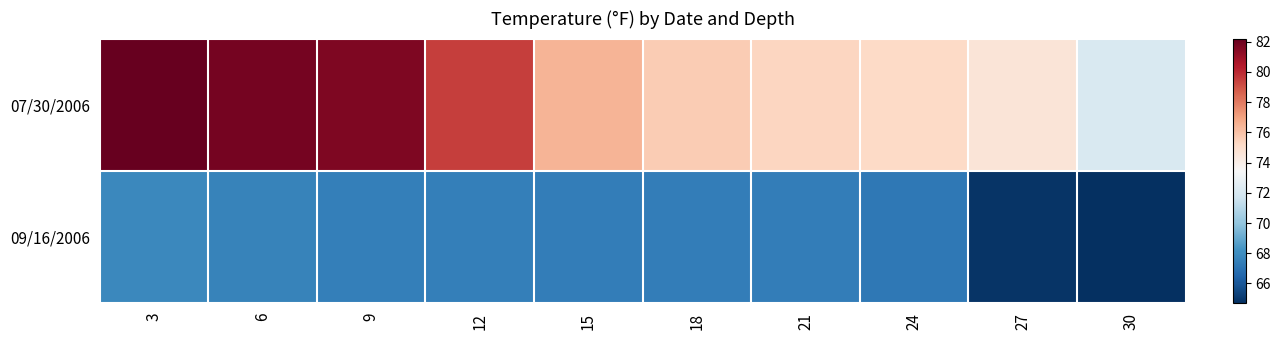

What is the minimum value shown in the chart?

64.7